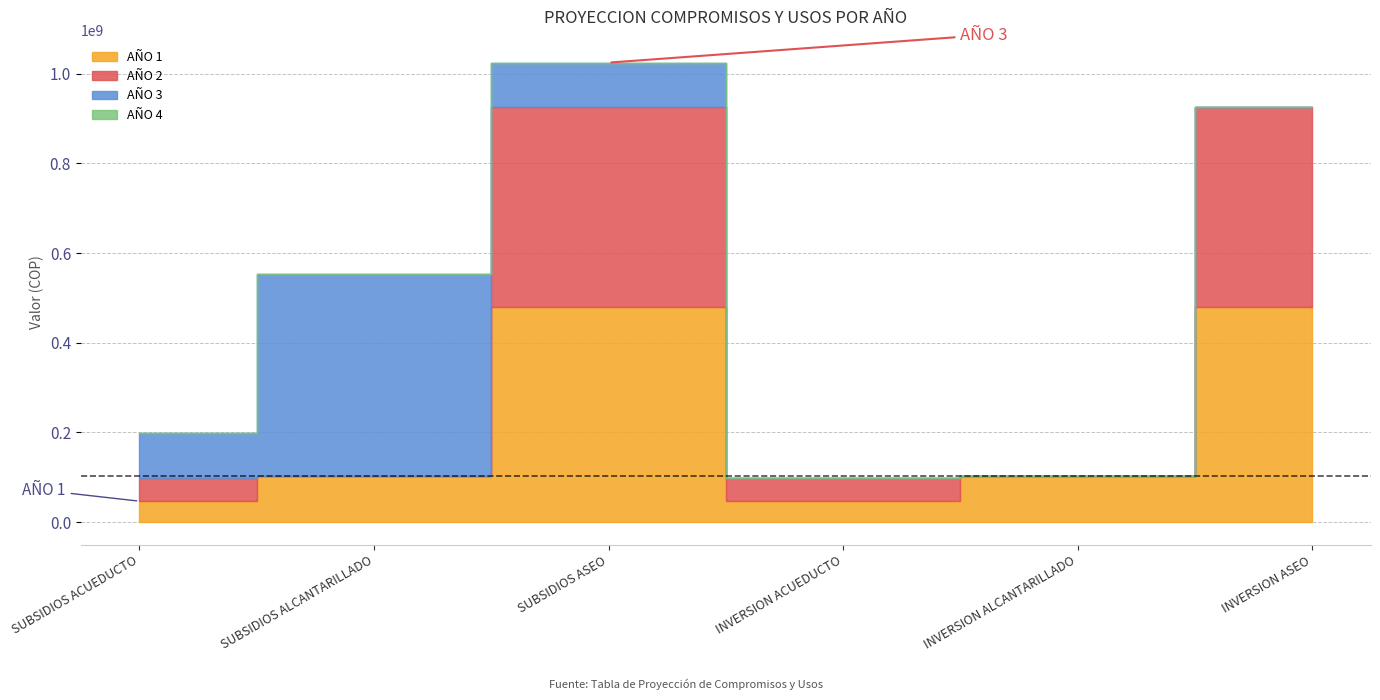

How many series are shown in this chart?

4